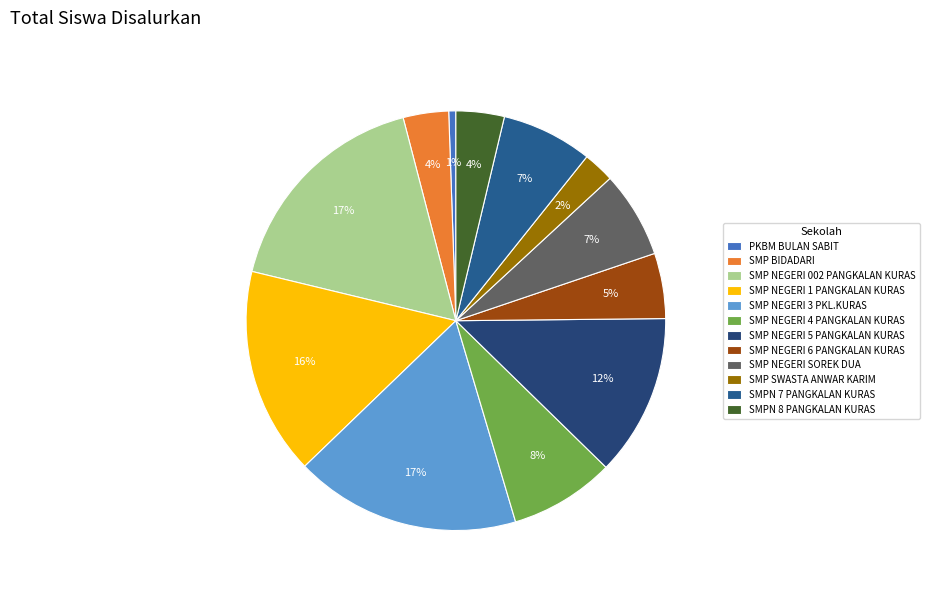

Does SMP NEGERI 002 PANGKALAN KURAS account for over 50% of the chart?

No